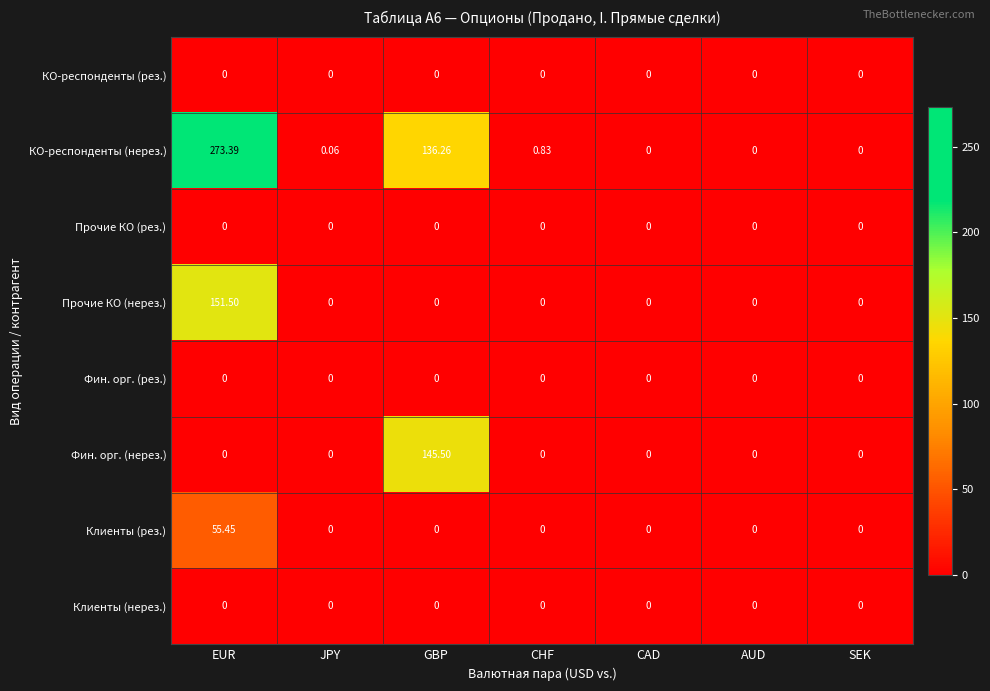

Which series has the widest spread of values?

КО-респонденты (нерез.)